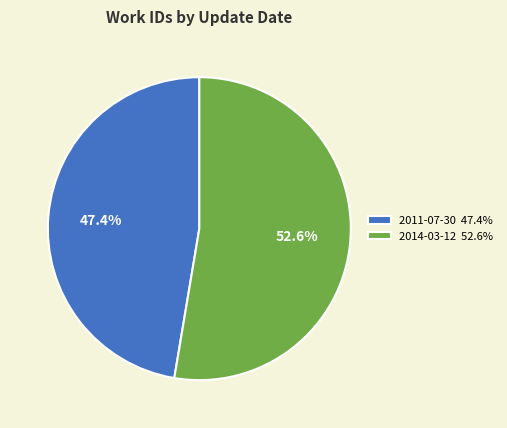

How many slices are in this pie chart?

2